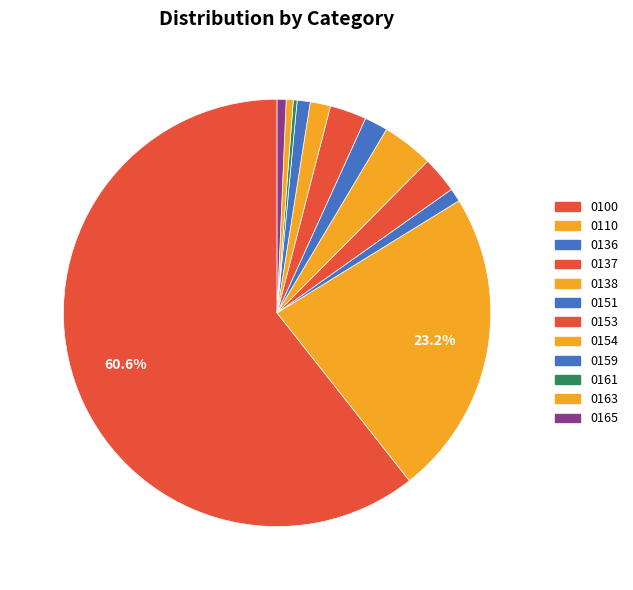

True or false: 0151 accounts for 2% of the total.

True